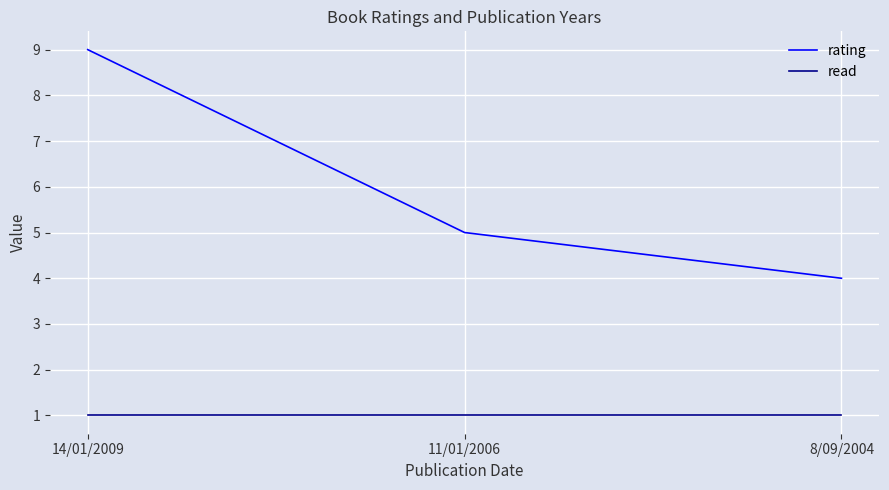

How many categories are shown in the chart?

3